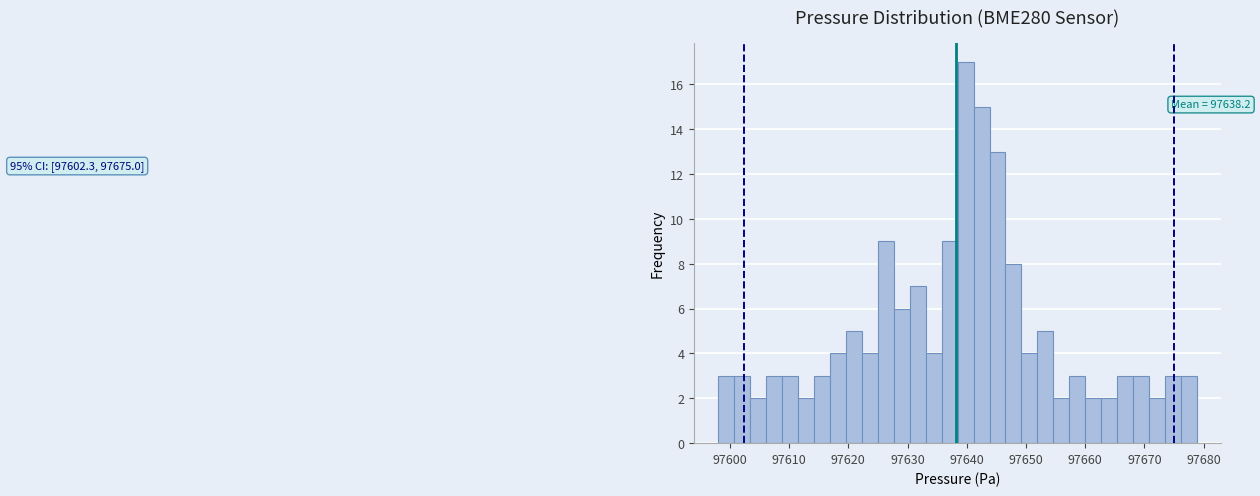

Around what value on the x-axis is the tallest bar? Give the approximate position of its centre, as read against the axis.

97640